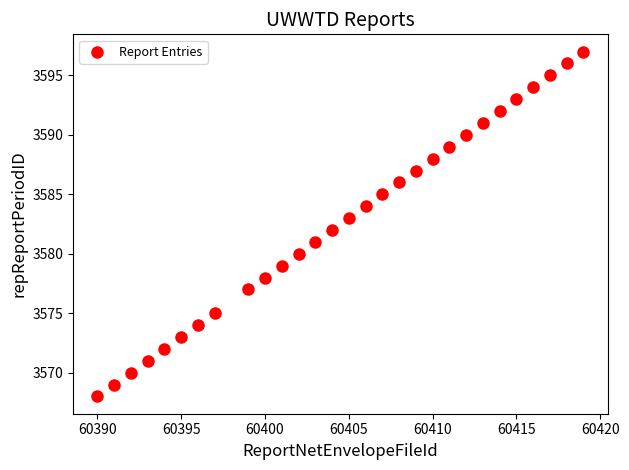

What is the range of Y values (max minus min)?

29